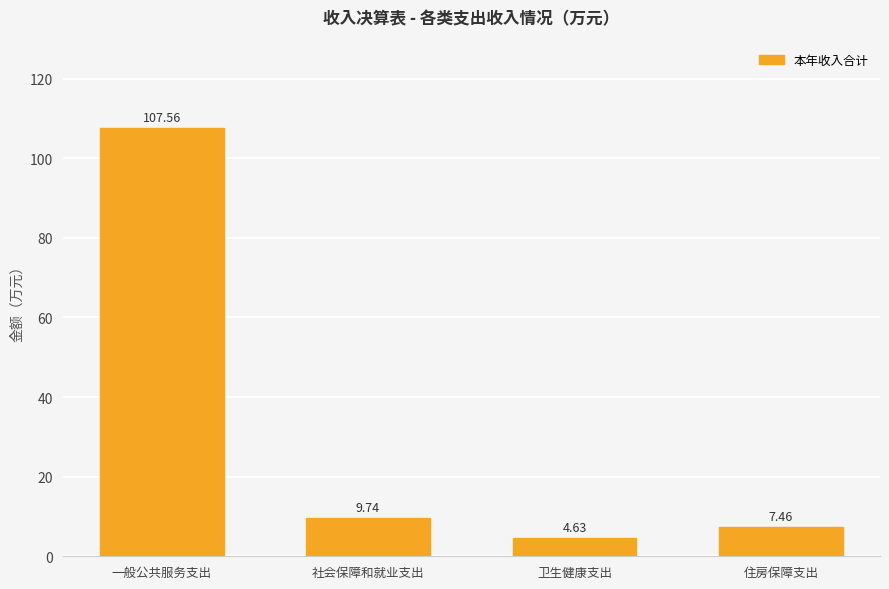

True or false: the data shows 1.9 at 住房保障支出.

False